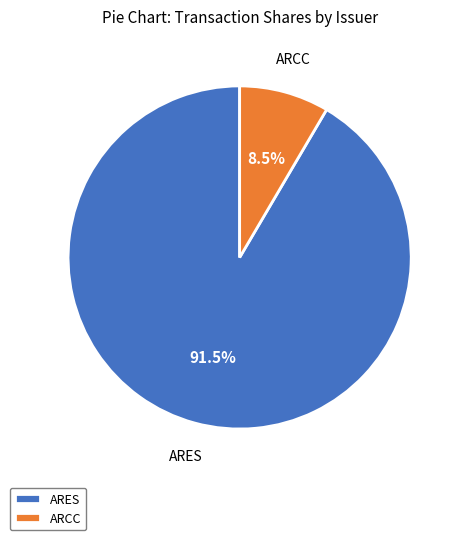

Does ARCC represent more than half of the total?

No